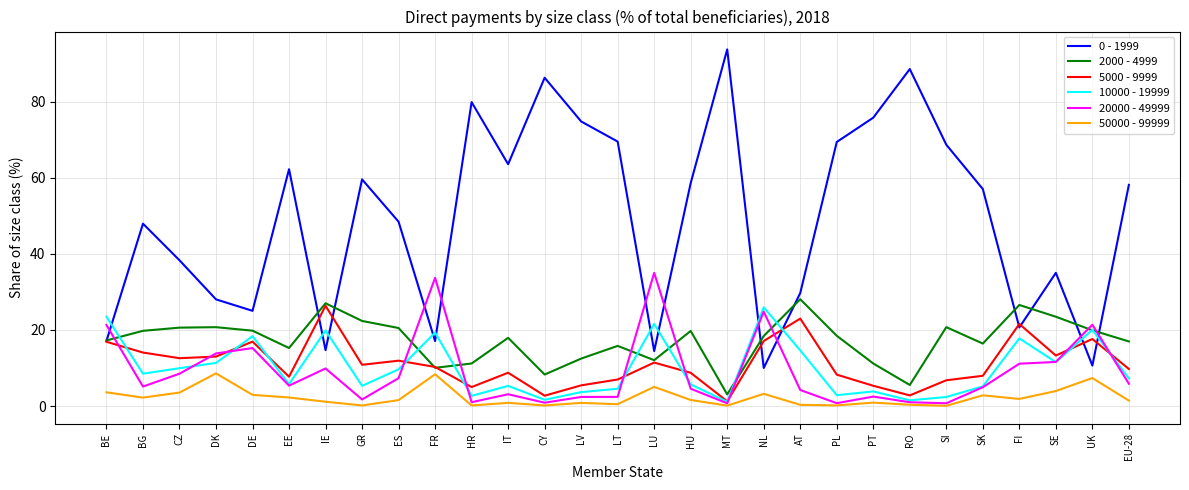

True or false: 0 - 1999 and 50000 - 99999 intersect in this chart.

False